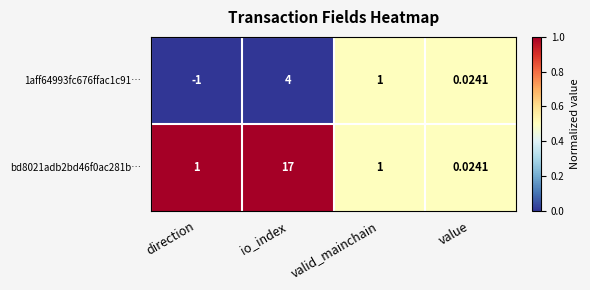

Between direction and valid_mainchain, which series saw the biggest shift?

1aff64993fc676ffac1c91…